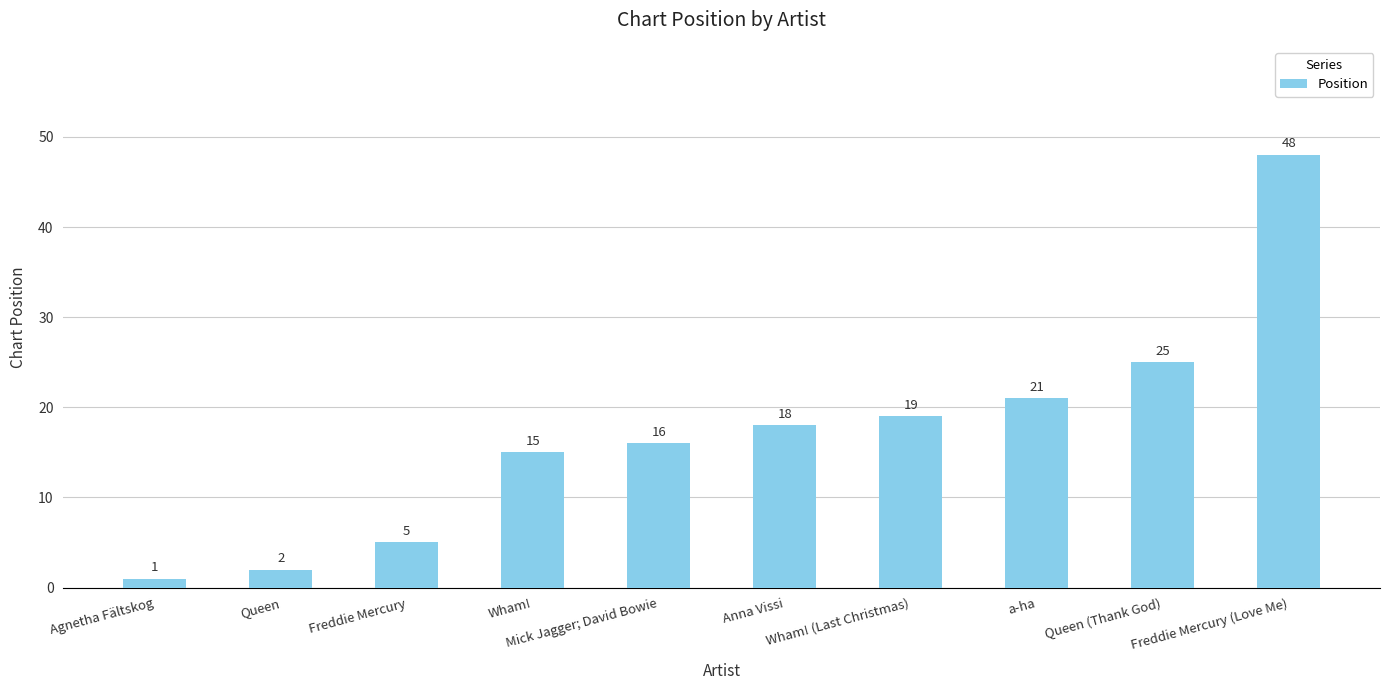

At which category does the chart reach its minimum across all series?

Agnetha Fältskog